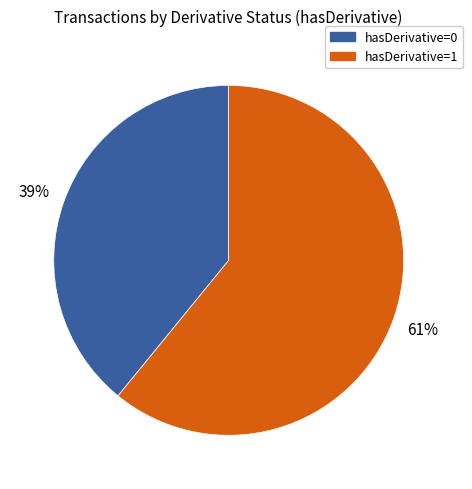

Is there a majority slice in this chart?

Yes